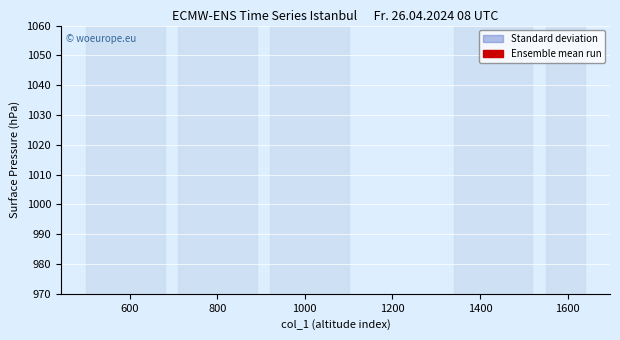

True or false: the data has more than 0 interior local peaks.

False